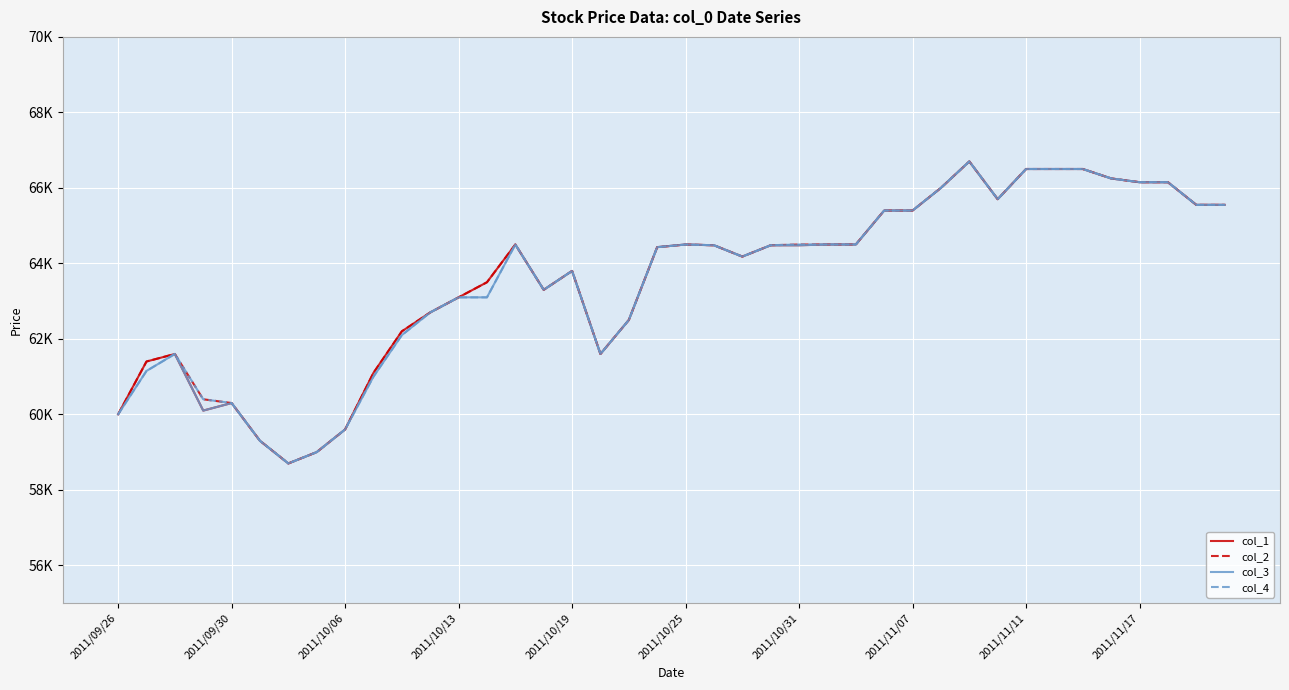

Reading left to right, extract all data points from this chart.

col_1: 60000	61400	61600	60100	60300	59300	58700	59000	59600	61100	62200	62700	63100	63500	64500	63300	63800	61600	62500	64430	64500	64480	64180	64480	64480	64500	64500	65400	65400	66000	66700	65700	66500	66500	66500	66250	66150	66150	65550	65550
col_2: 60000	61400	61600	60400	60300	59300	58700	59000	59600	61100	62200	62700	63100	63500	64500	63300	63800	61600	62500	64430	64500	64480	64180	64480	64500	64500	64500	65400	65400	66000	66700	65700	66500	66500	66500	66250	66150	66150	65550	65550
col_3: 60000	61150	61600	60100	60300	59300	58700	59000	59600	61000	62100	62700	63100	63100	64500	63300	63800	61600	62500	64430	64500	64480	64180	64480	64480	64500	64500	65400	65400	66000	66700	65700	66500	66500	66500	66250	66150	66150	65550	65550
col_4: 60000	61150	61600	60400	60300	59300	58700	59000	59600	61000	62100	62700	63100	63100	64500	63300	63800	61600	62500	64430	64500	64480	64180	64480	64500	64500	64500	65400	65400	66000	66700	65700	66500	66500	66500	66250	66150	66150	65550	65550